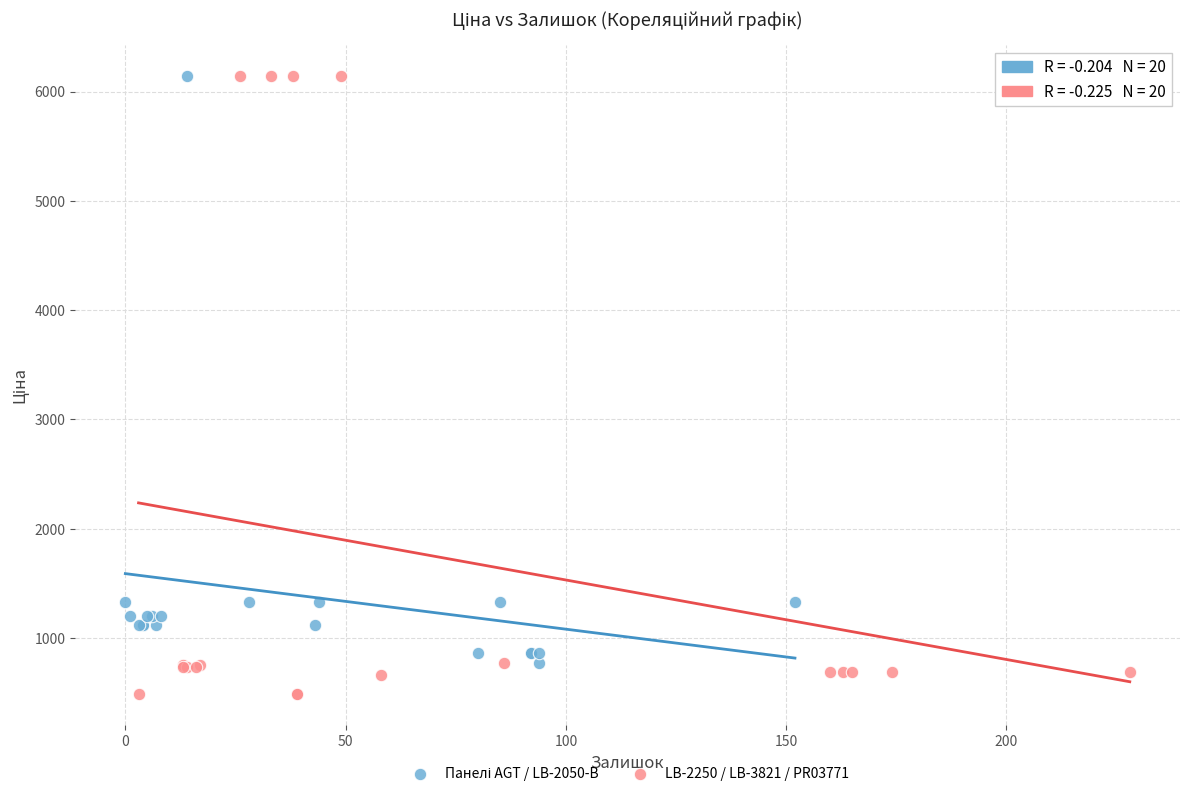

Which series contains the lowest Y value?

LB-2250 / LB-3821 / PR03771